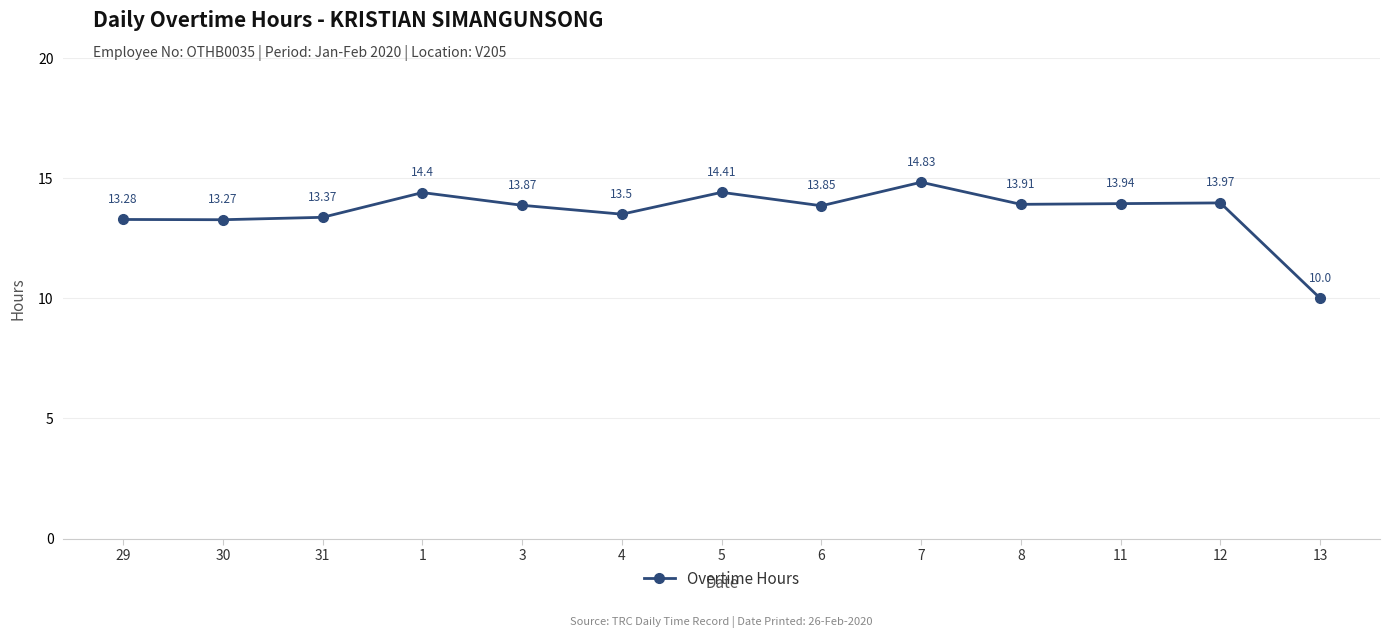

What is the sum of the values at 1 and 7?

29.2